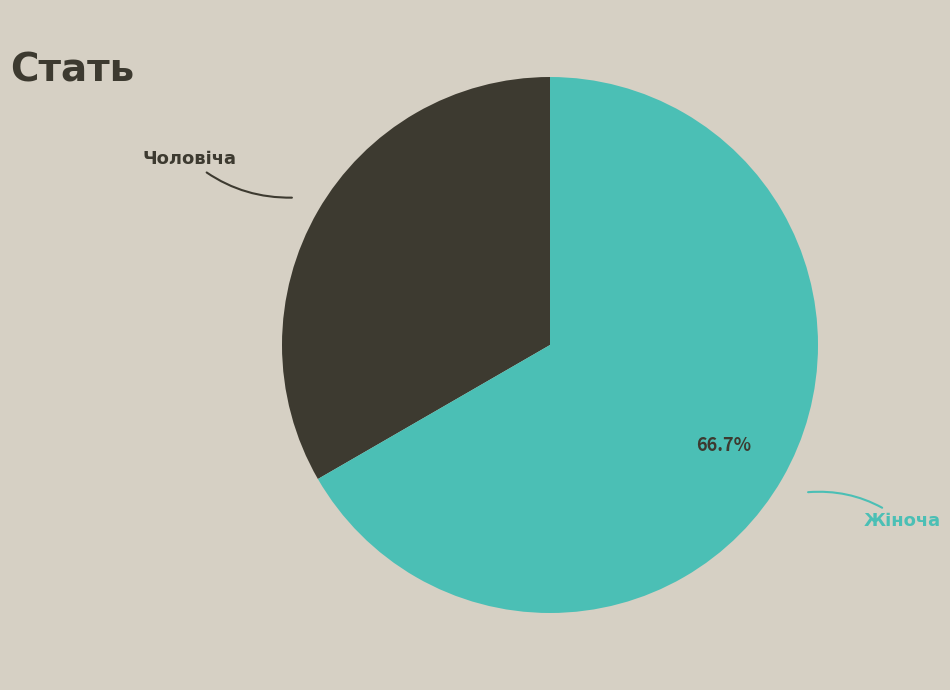

How many segments does this pie chart have?

2